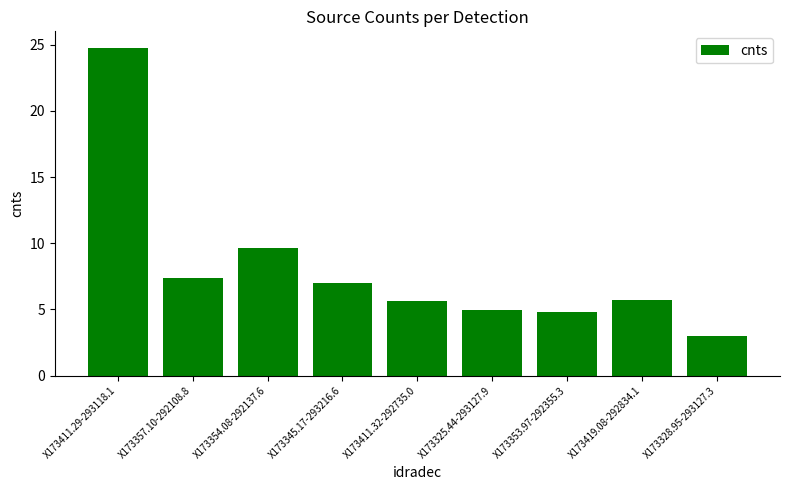

Is it true that the value at X173357.10-292108.8 is 7.4?

True